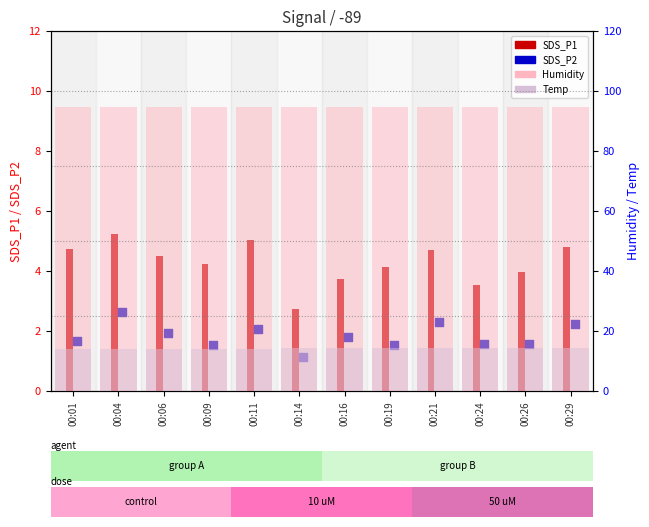

At how many categories does at least one series exceed 26?

12